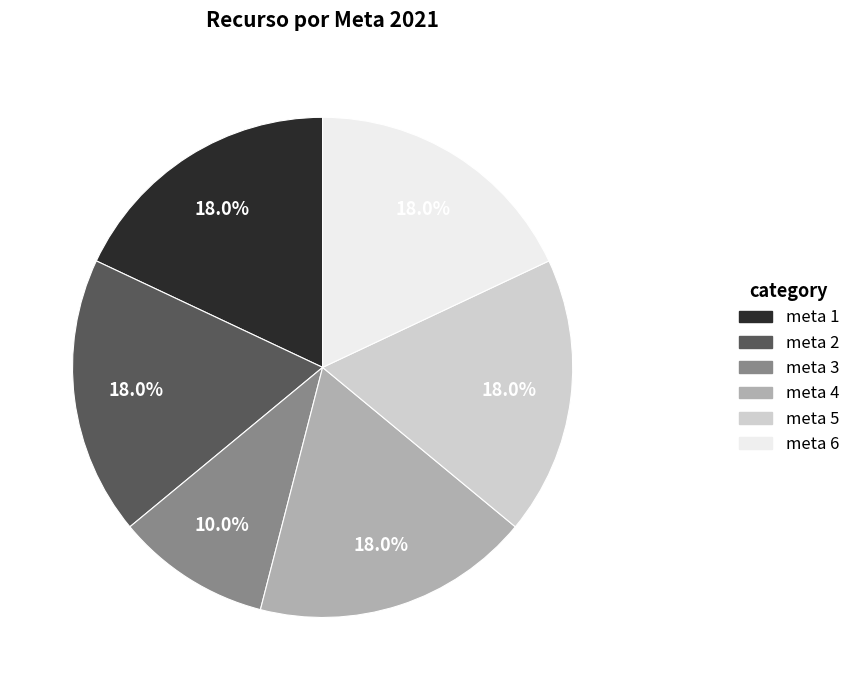

How many segments does this pie chart have?

6